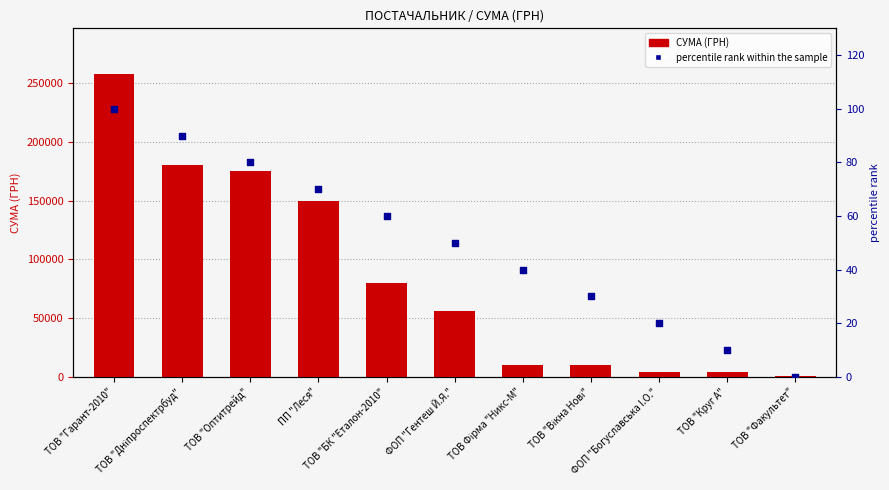

Which series contains the lowest Y value?

percentile rank within the sample